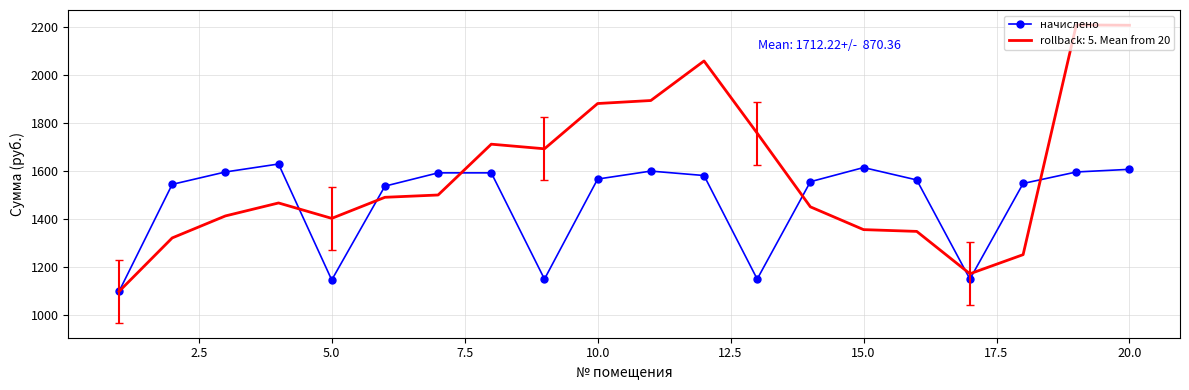

Which series has the widest spread of values?

rollback: 5. Mean from 20